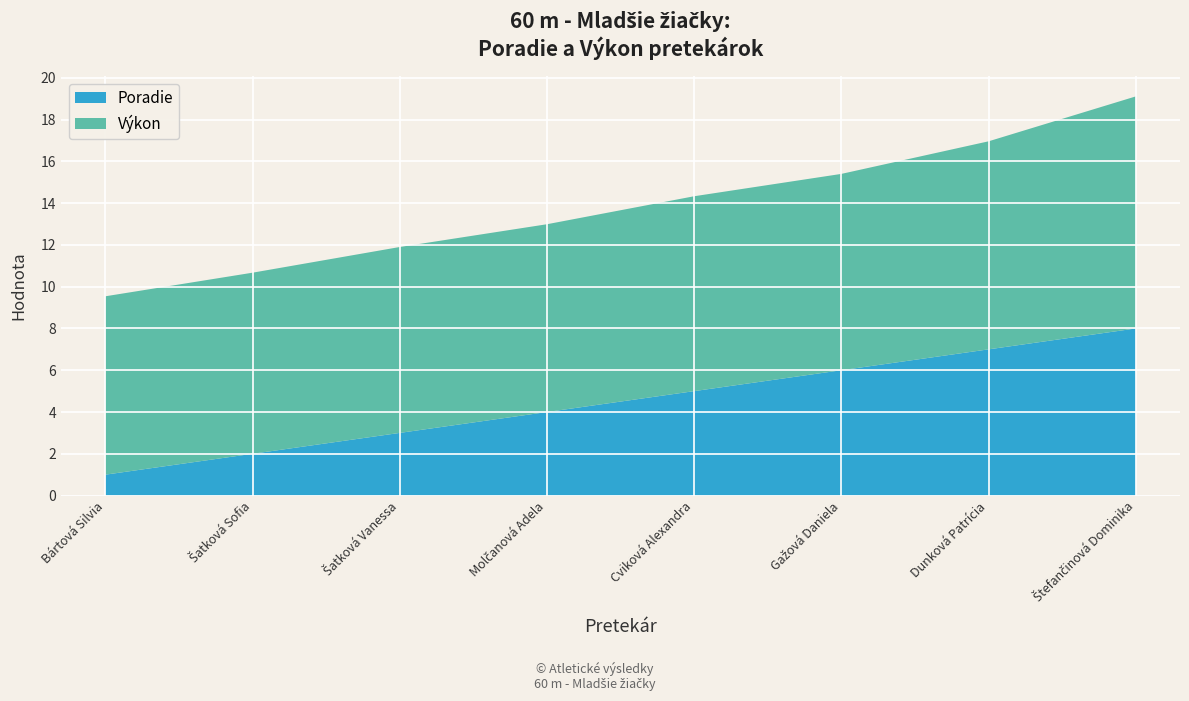

Reading right to left, transcribe all the data shown in this chart.

Poradie: 8.0	7.0	6.0	5.0	4.0	3.0	2.0	1.0
Výkon: 11.1	10.0	9.4	9.3	9.0	8.9	8.7	8.5